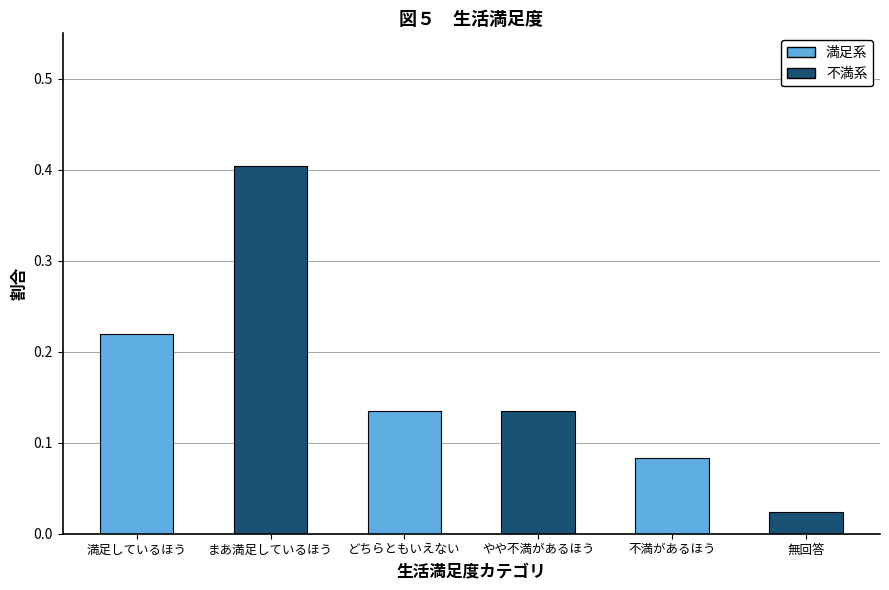

What is the change in value from 満足しているほう to まあ満足しているほう?

+0.2